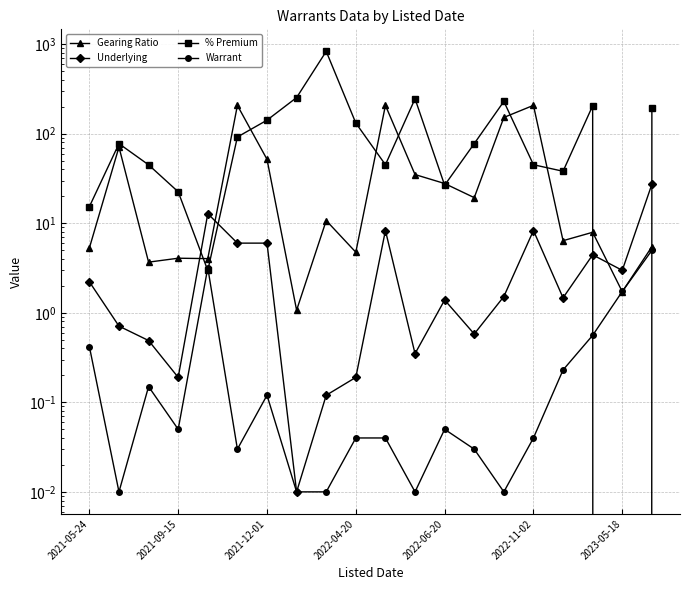

List the labels in order of % Premium value, largest first.

8, 7, 11, 14, 17, 19, 2023-05-18, 9, 2022-11-02, 13, 2021-09-15, 10, 15, 2021-12-01, 16, 12, 2022-04-20, 2021-05-24, 2022-06-20, 18